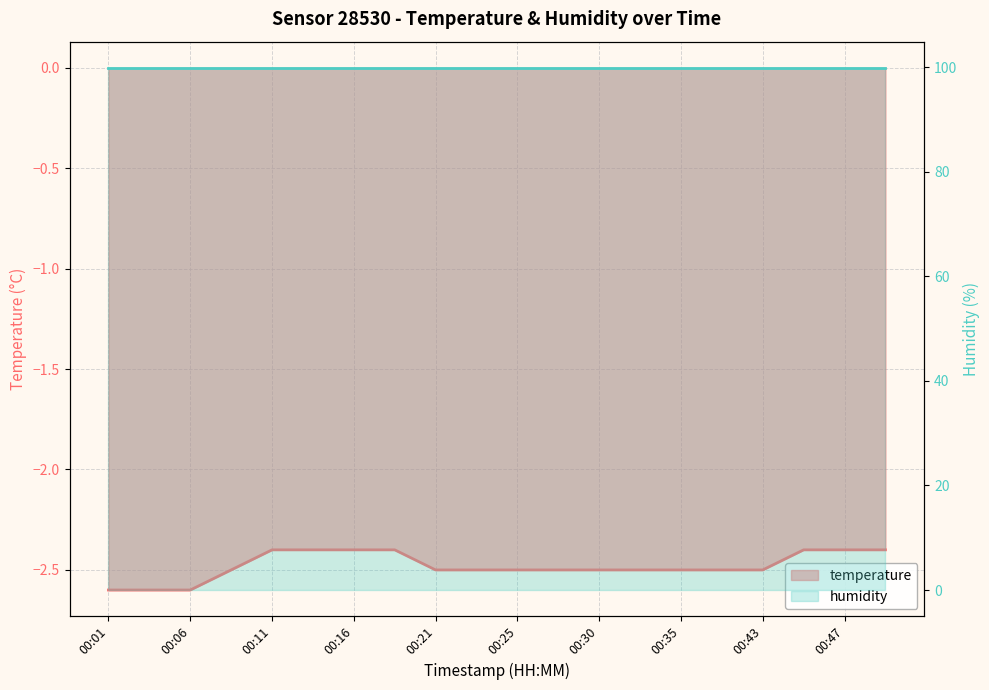

True or false: there are more than 0 points higher than both neighbors.

False